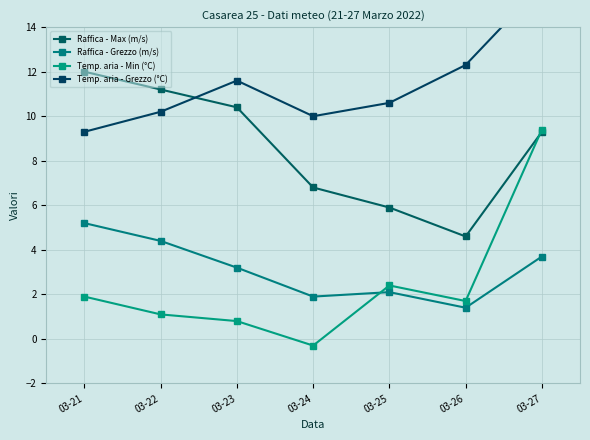

Where is the first local minimum for Raffica - Max (m/s)?

03-26